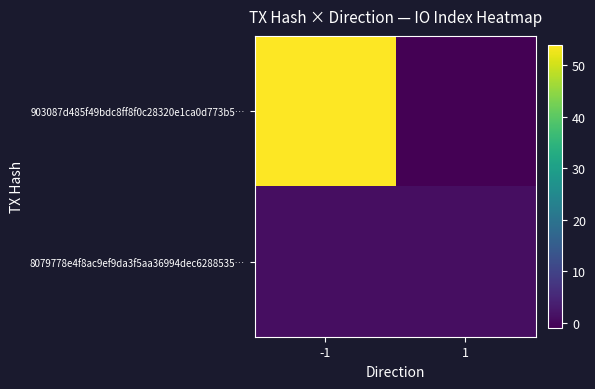

List the series in order of their overall mean, lowest first.

8079778e4f8ac9ef9da3f5aa36994dec6288535…, 903087d485f49bdc8ff8f0c28320e1ca0d773b5…